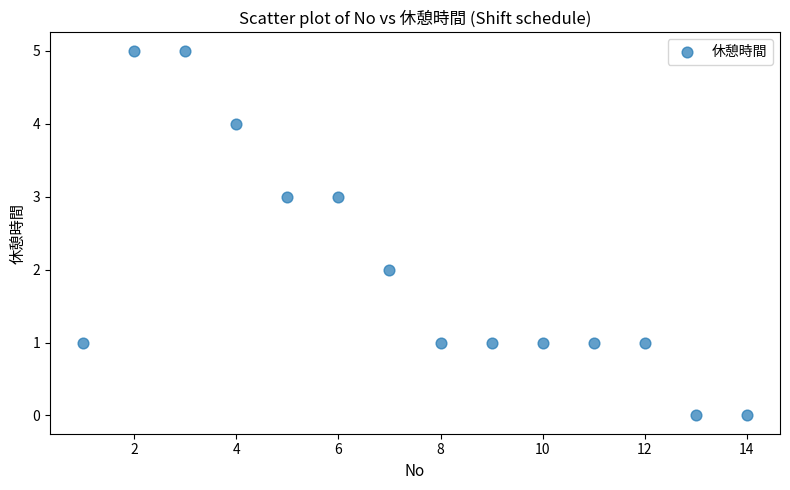

What is the range of X values (max minus min)?

13